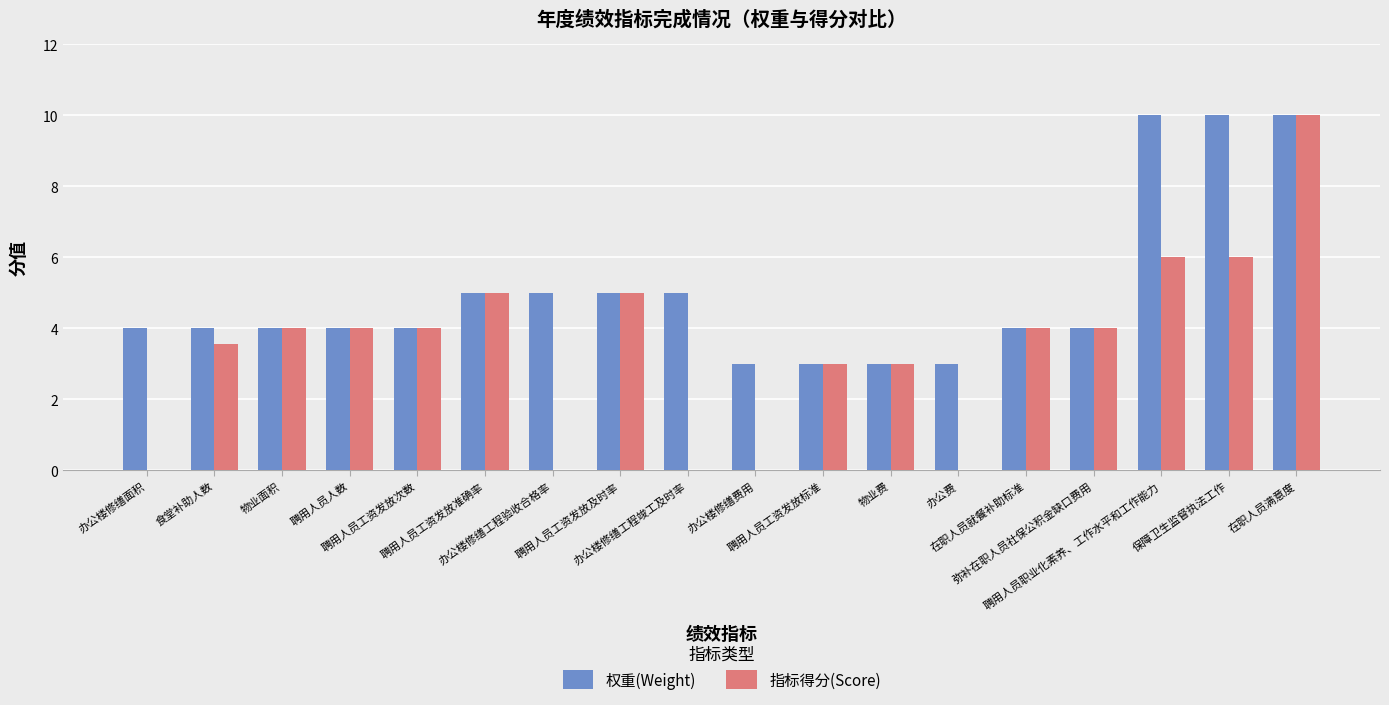

What is the maximum value for 权重(Weight)?

10.0